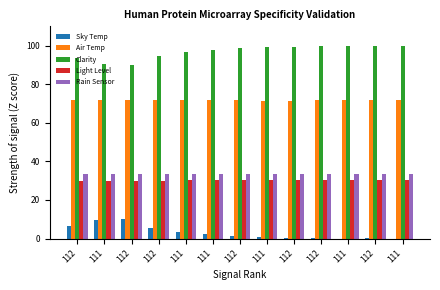

What is the label of the 5th bar from the left?

111